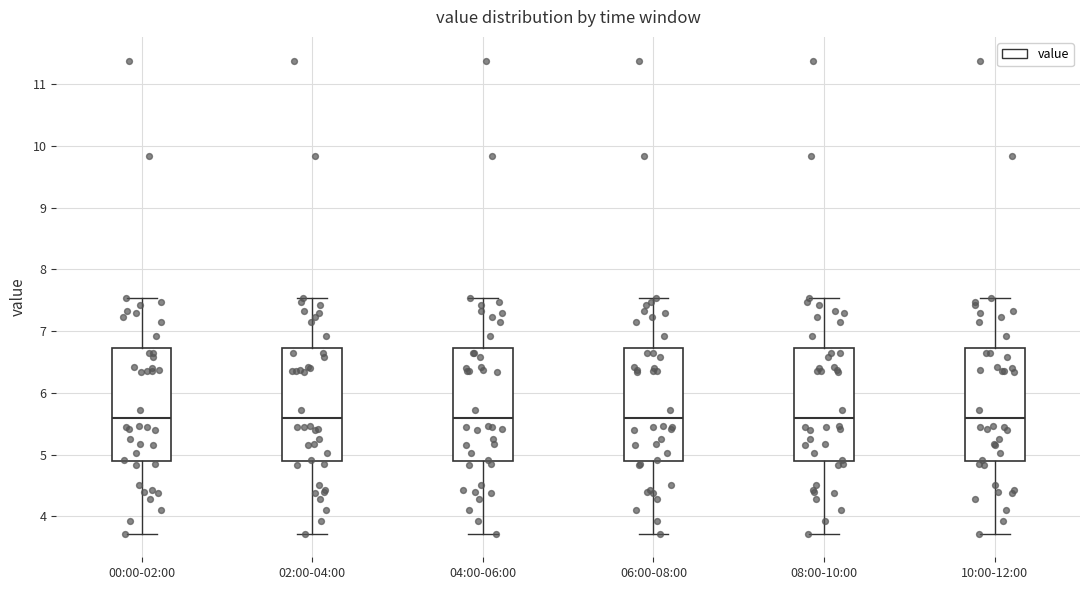

Reading left to right, transcribe this box plot: for each box, give where its median line is, the range the box spans, and where its two whiskers end, as read against the y-axis. The values are not printed on the chart, so give them approximately, as read against the axis.

00:00-02:00: median 5.6, box 4.9 to 6.7, whiskers 3.7 to 7.5
02:00-04:00: median 5.6, box 4.9 to 6.7, whiskers 3.7 to 7.5
04:00-06:00: median 5.6, box 4.9 to 6.7, whiskers 3.7 to 7.5
06:00-08:00: median 5.6, box 4.9 to 6.7, whiskers 3.7 to 7.5
08:00-10:00: median 5.6, box 4.9 to 6.7, whiskers 3.7 to 7.5
10:00-12:00: median 5.6, box 4.9 to 6.7, whiskers 3.7 to 7.5